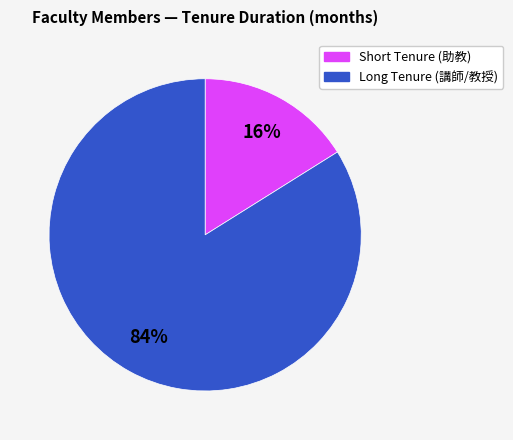

To the nearest percent, what is the average slice percentage?

50%